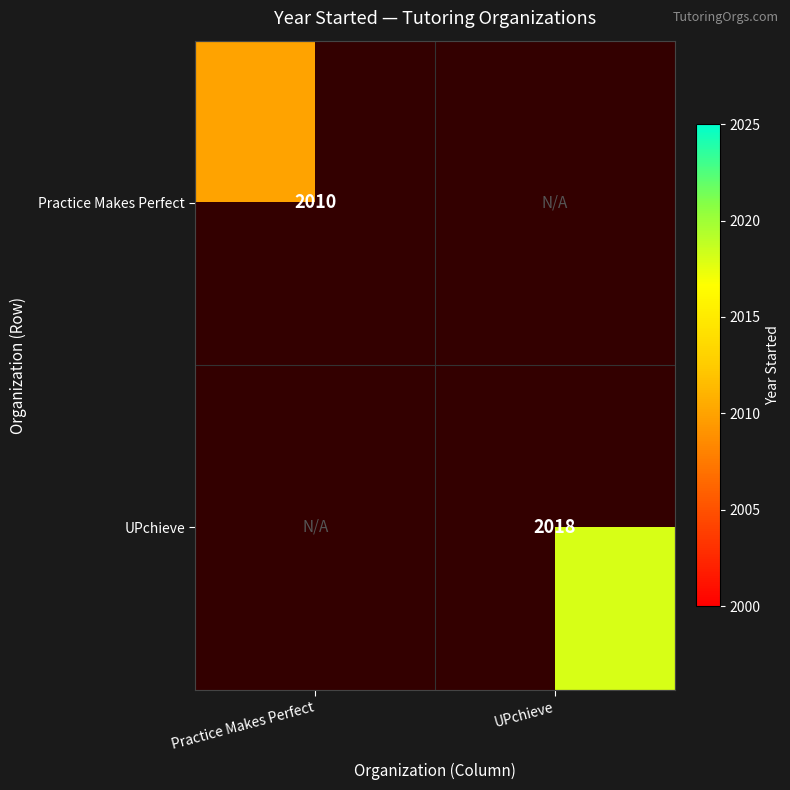

The UPchieve series shows 2018 at UPchieve. True or false?

True